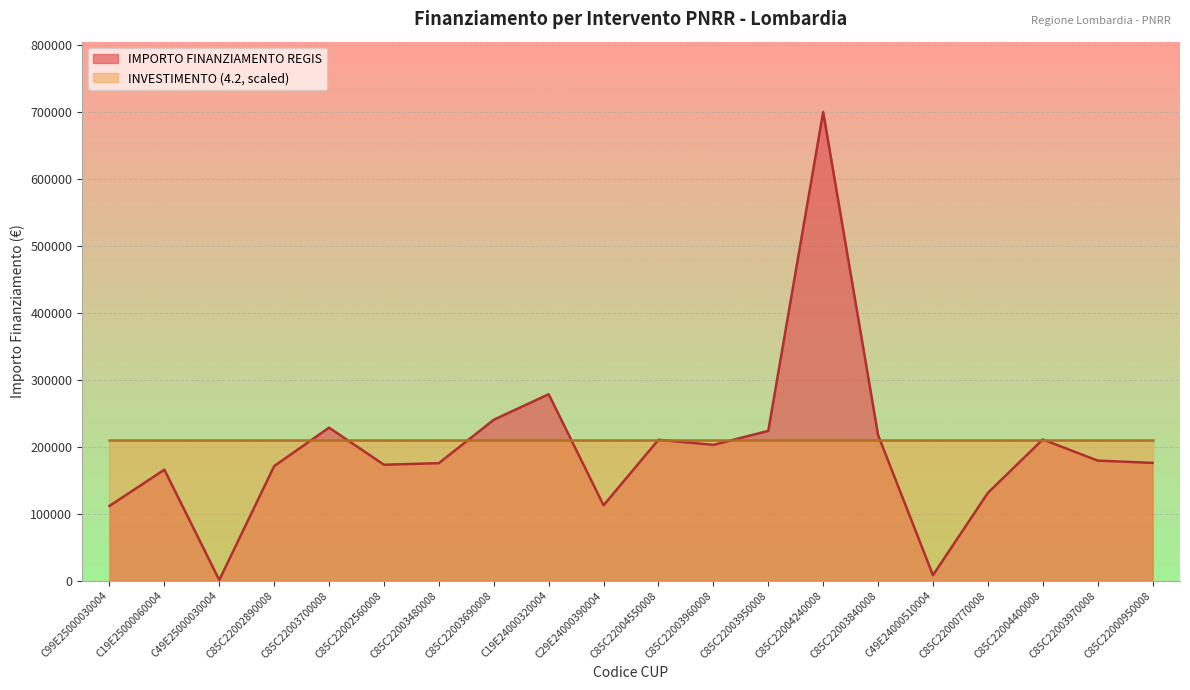

True or false: the data shows 495742.0 at C19E24000320004.

False